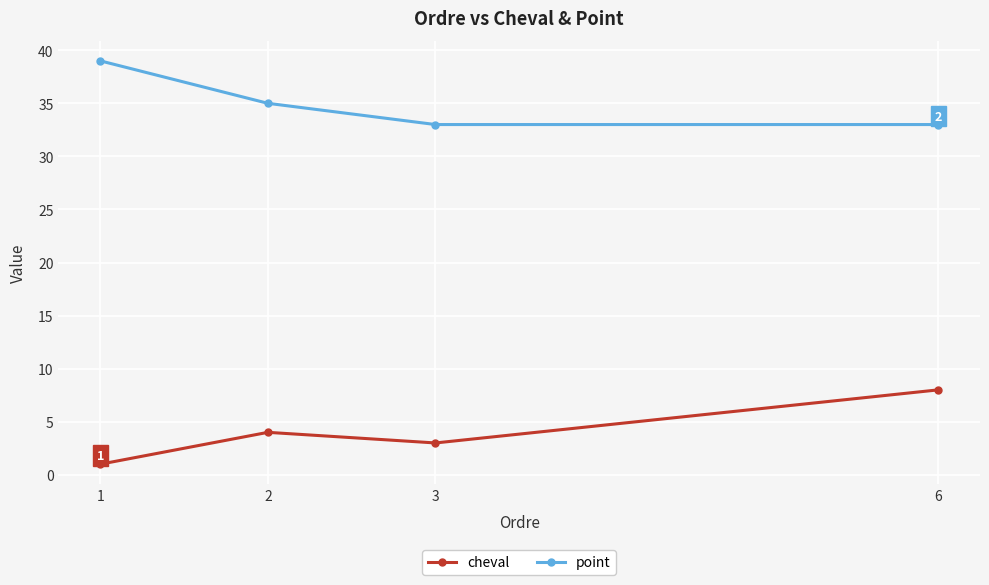

What is the value of the point point at the 1st from the left?

39